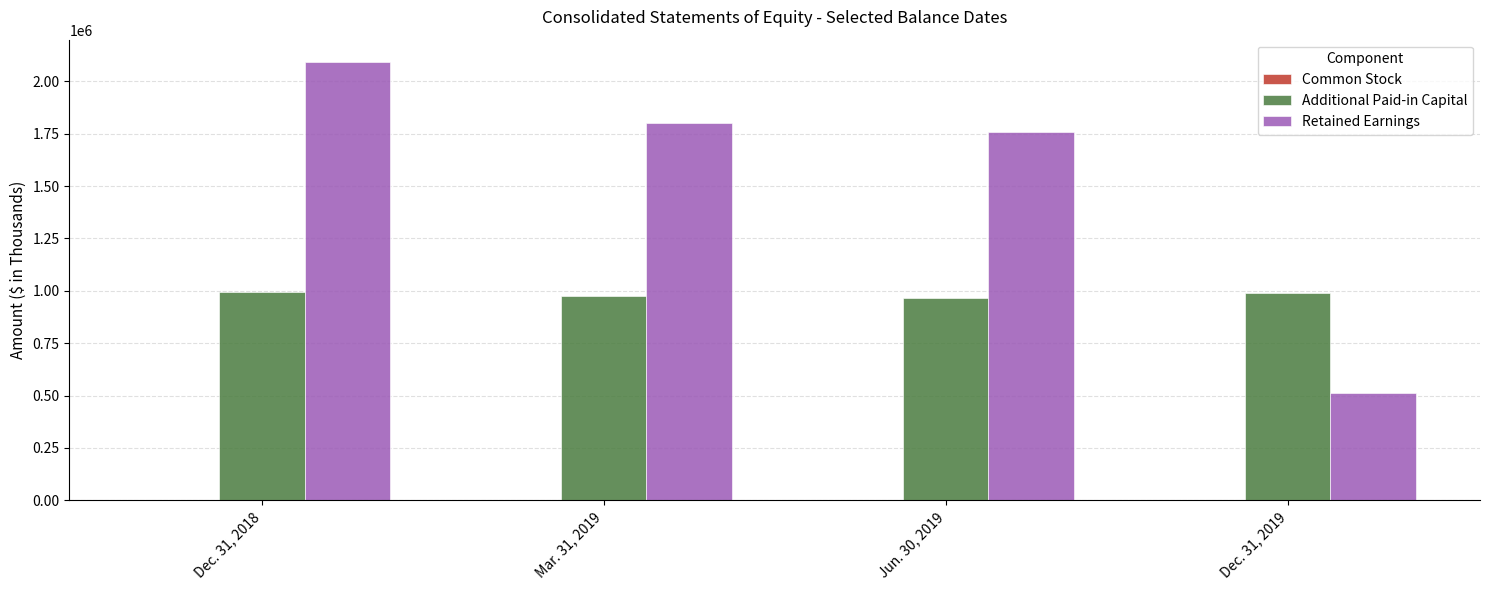

Which series changed the most between Mar. 31, 2019 and Dec. 31, 2019?

Retained Earnings